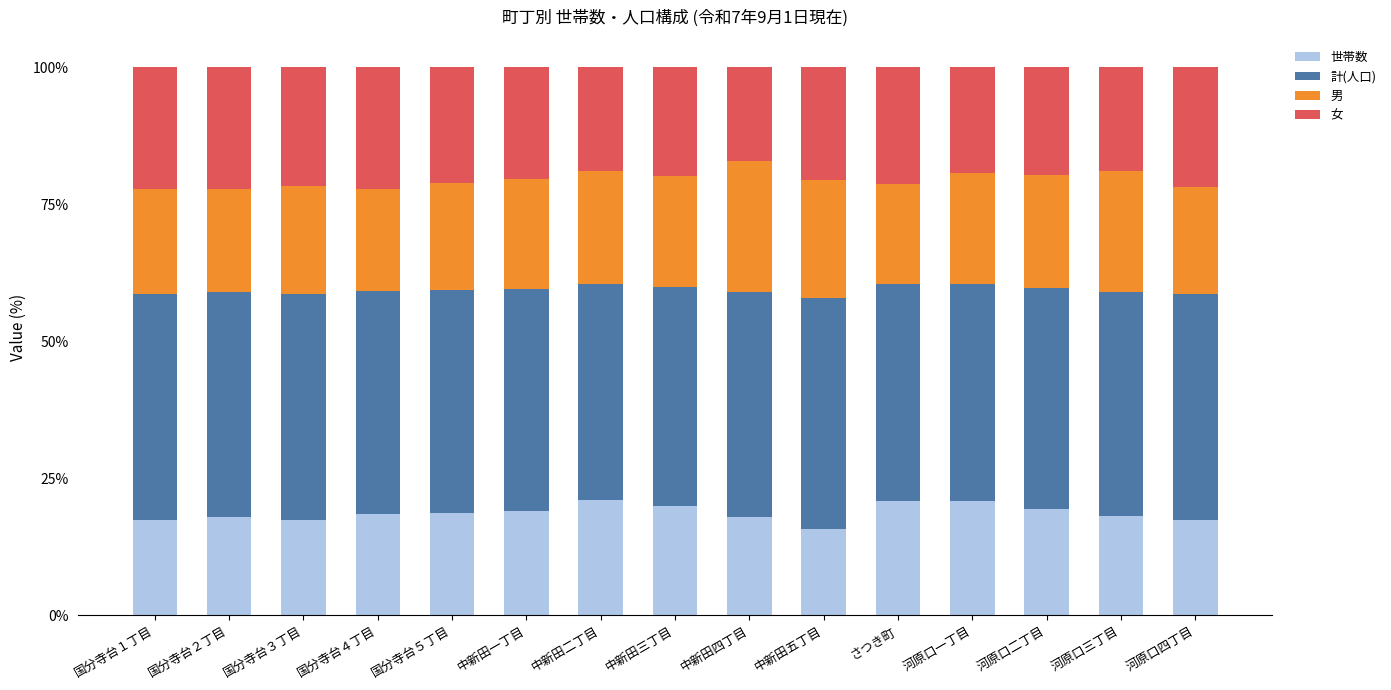

The value of 世帯数 at 国分寺台１丁目 is 17.4. True or false?

True